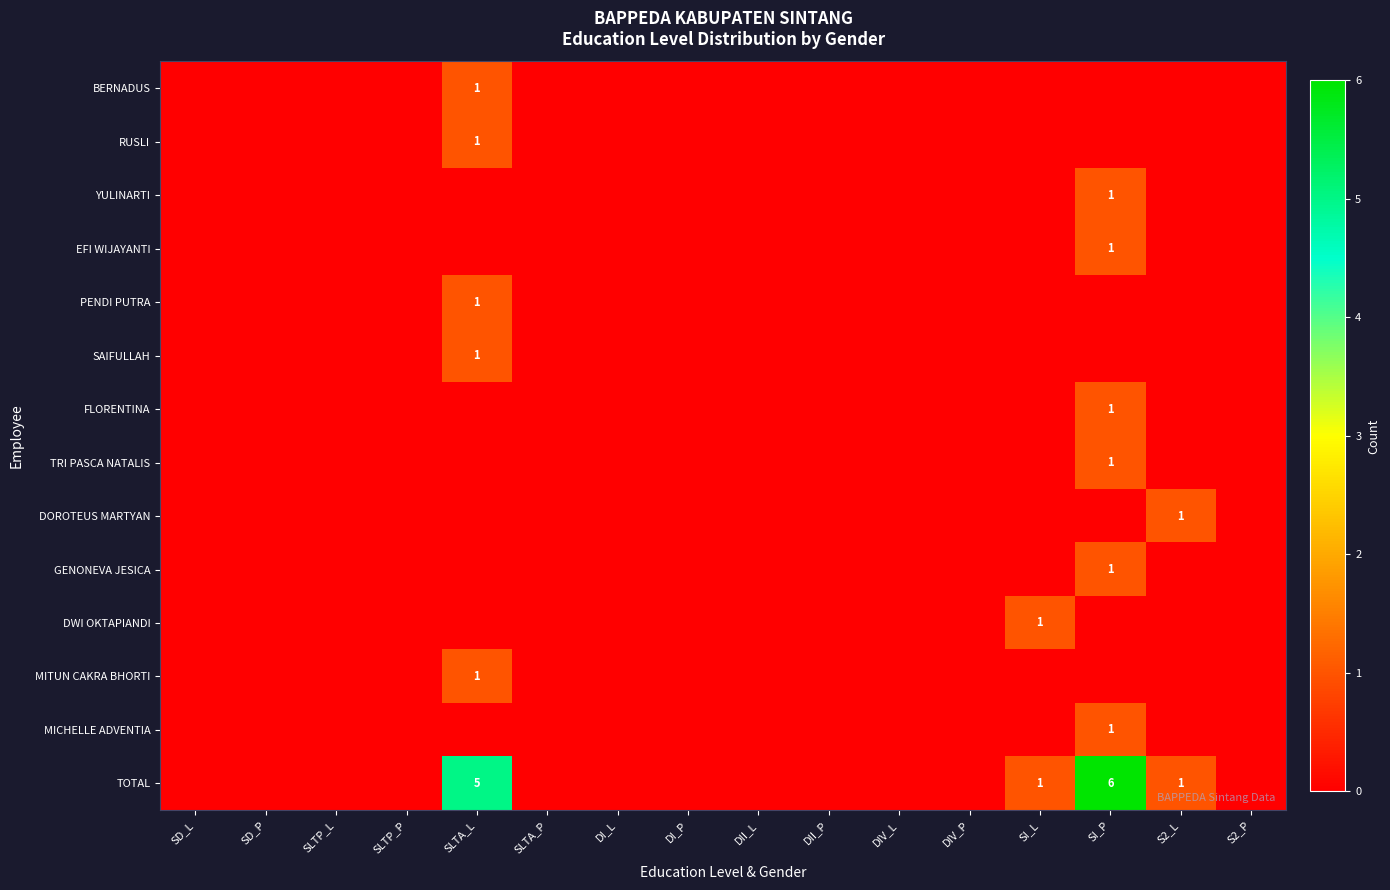

Which has a higher value, S2_L or DI_L?

S2_L